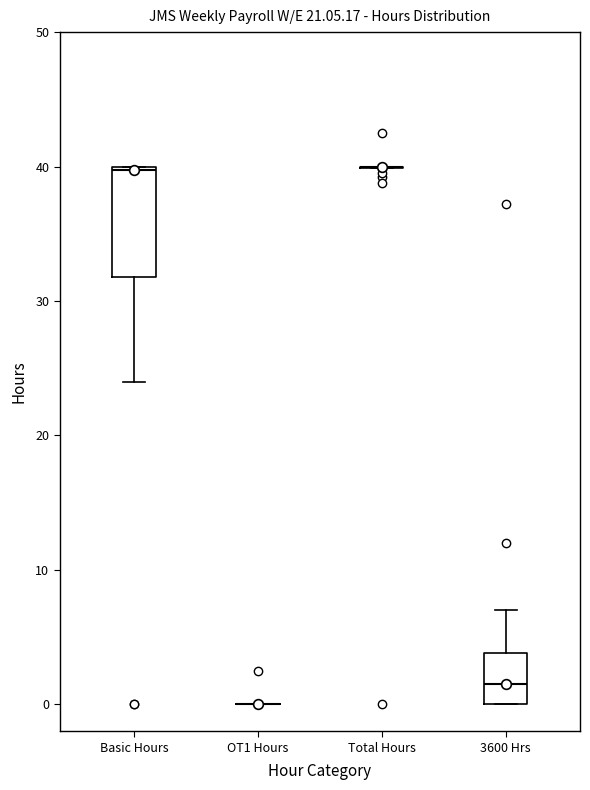

Which box is the tallest, from its lower edge to its upper edge?

Basic Hours